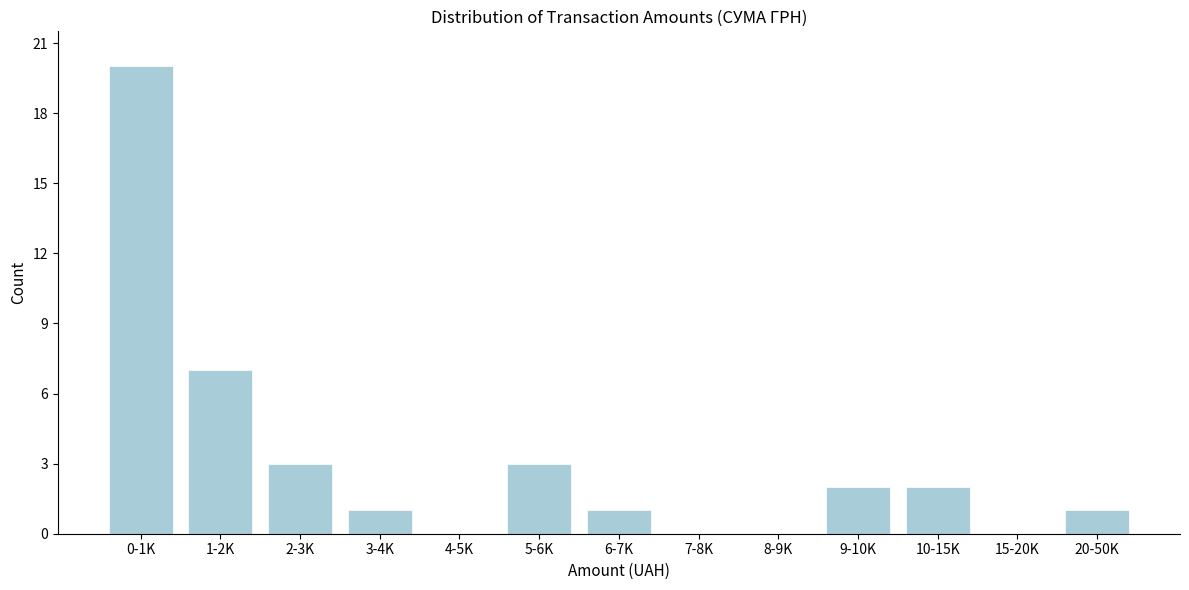

Reading left to right, list all the values displayed in this chart.

0-1K=20	1-2K=7	2-3K=3	3-4K=1	4-5K=0	5-6K=3	6-7K=1	7-8K=0	8-9K=0	9-10K=2	10-15K=2	15-20K=0	20-50K=1